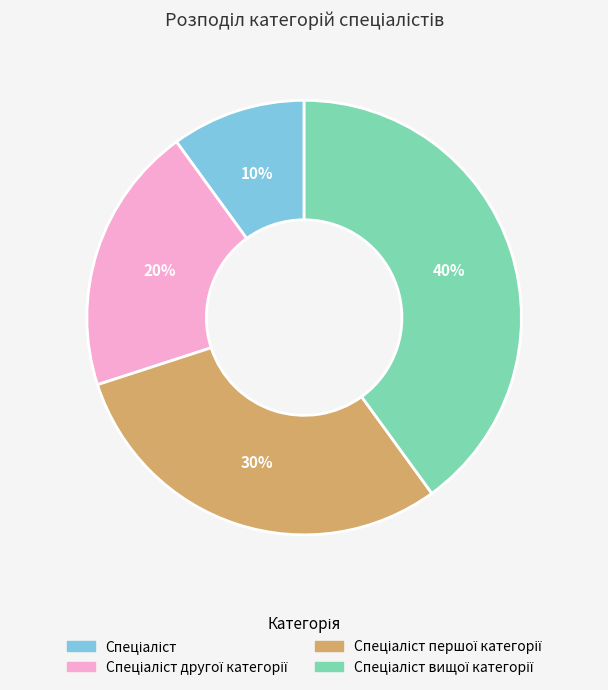

Is there a majority slice in this chart?

No